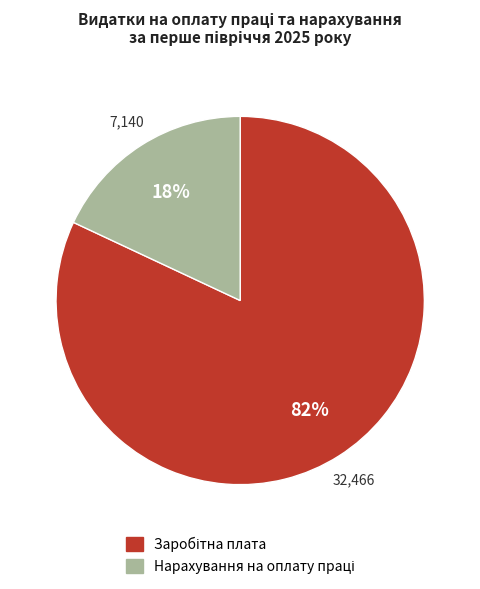

Does any single category account for the majority?

Yes